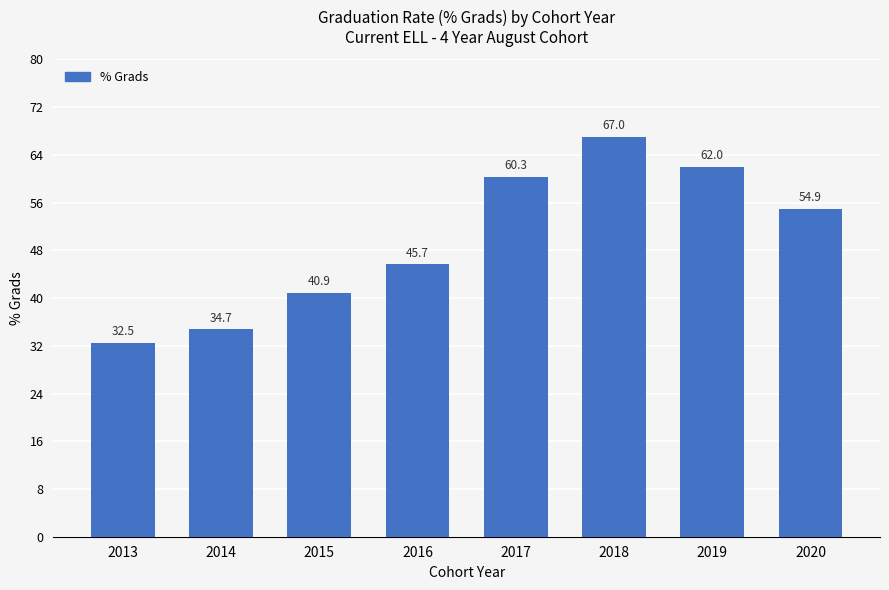

What is the change in value from 2014 to 2019?

+27.2